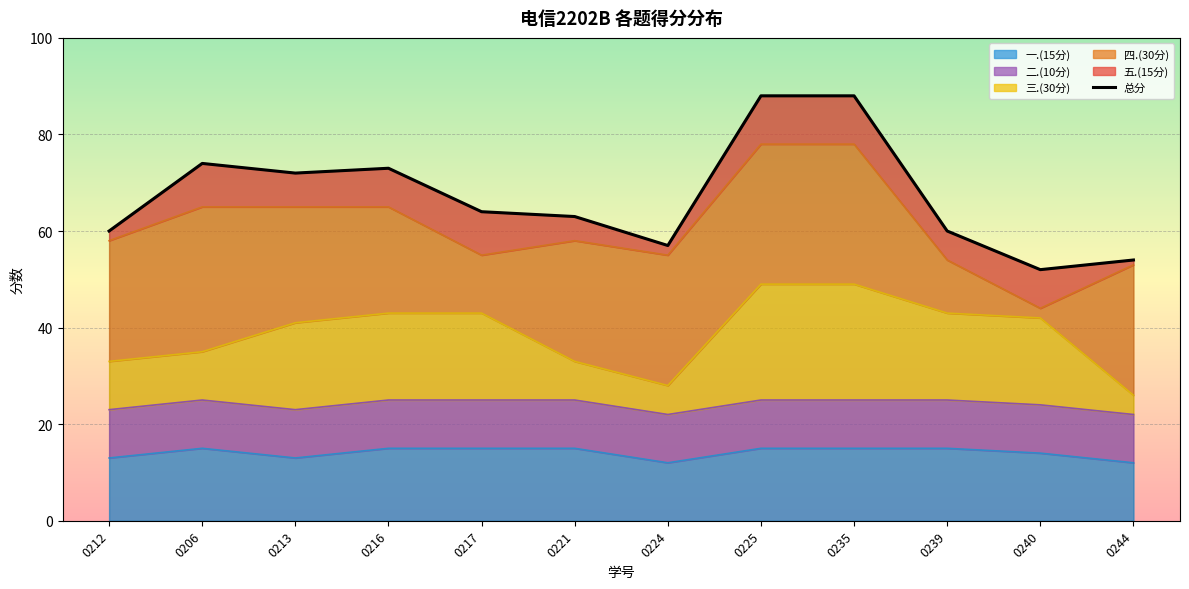

Reading left to right, what are all the values shown in this chart?

0212=60	0206=74	0213=72	0216=73	0217=64	0221=63	0224=57	0225=88	0235=88	0239=60	0240=52	0244=54